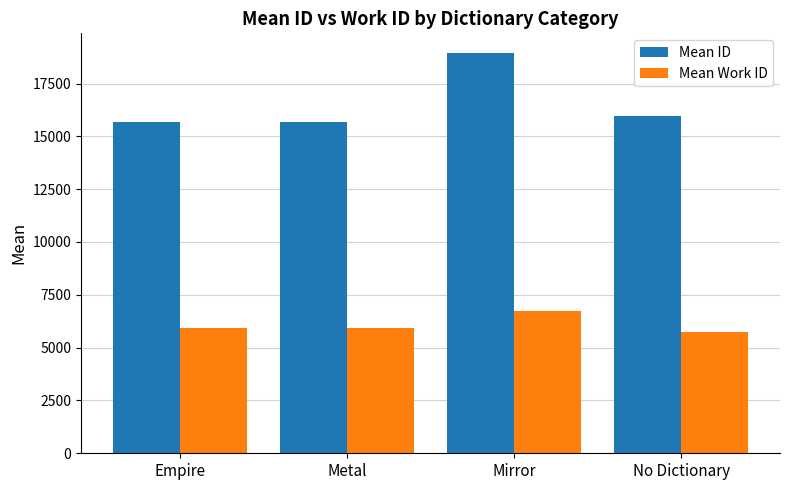

Which series has the widest spread of values?

Mean ID